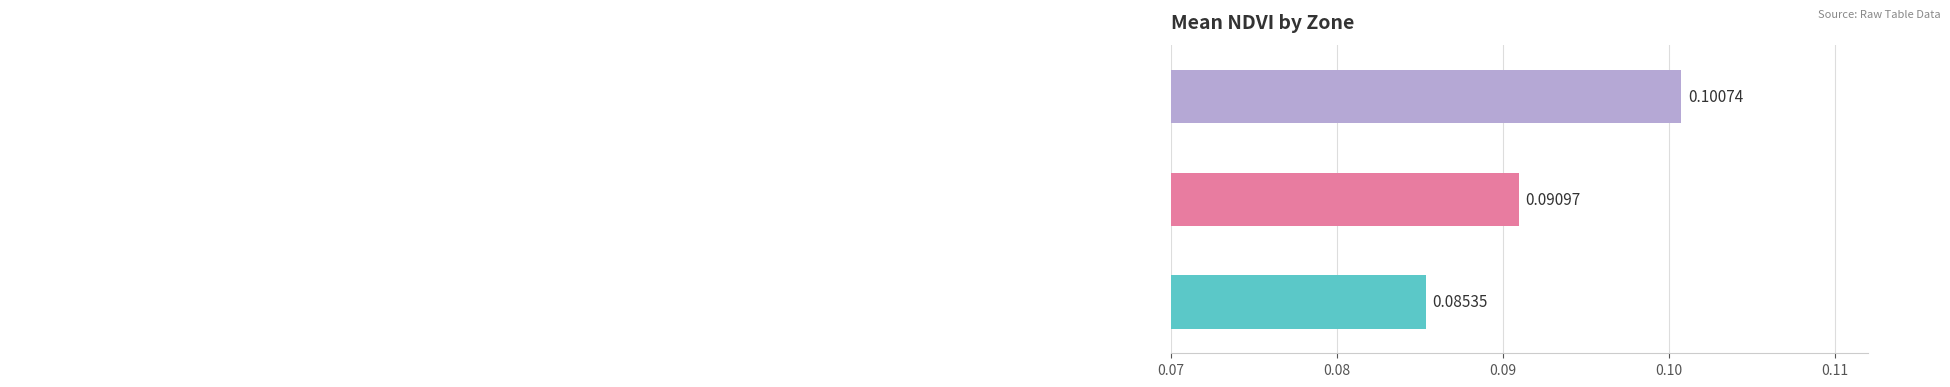

Are the bars horizontal?

Yes